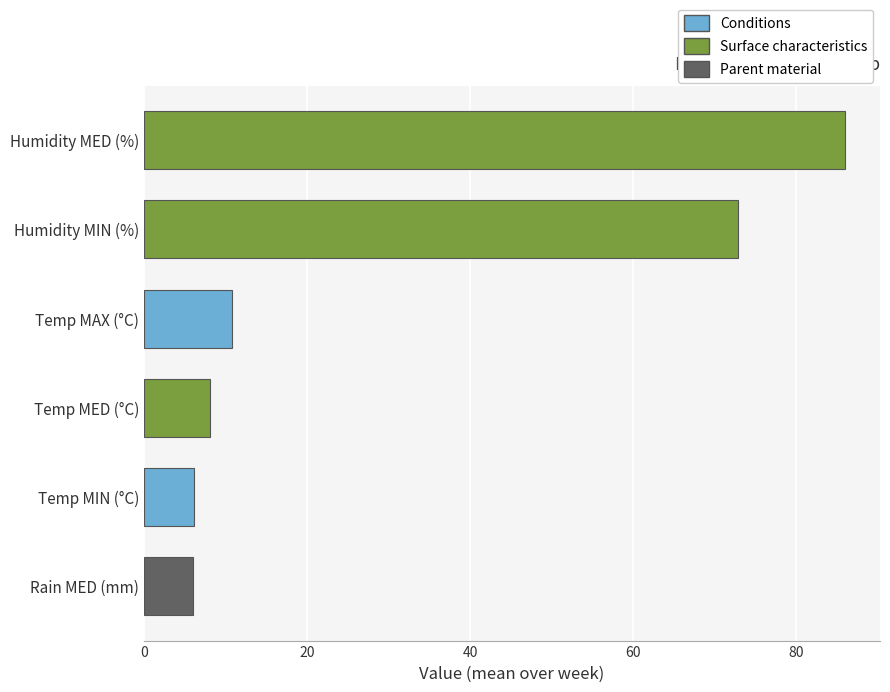

What is the value of the 5th bar from the top?

6.1